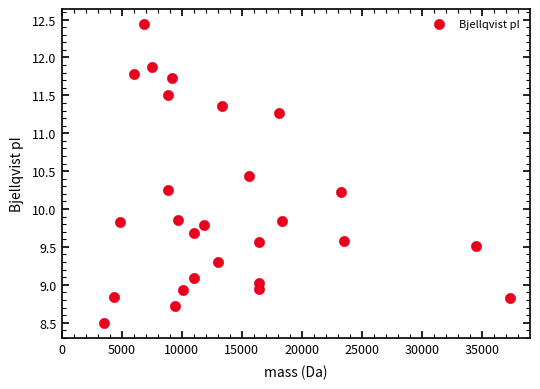

What is the range of X values (max minus min)?

33713.0